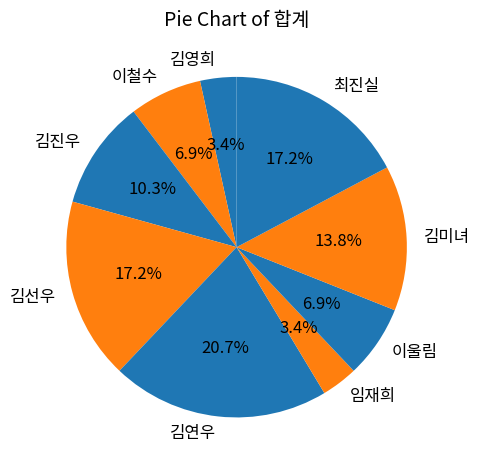

How many segments does this pie chart have?

9